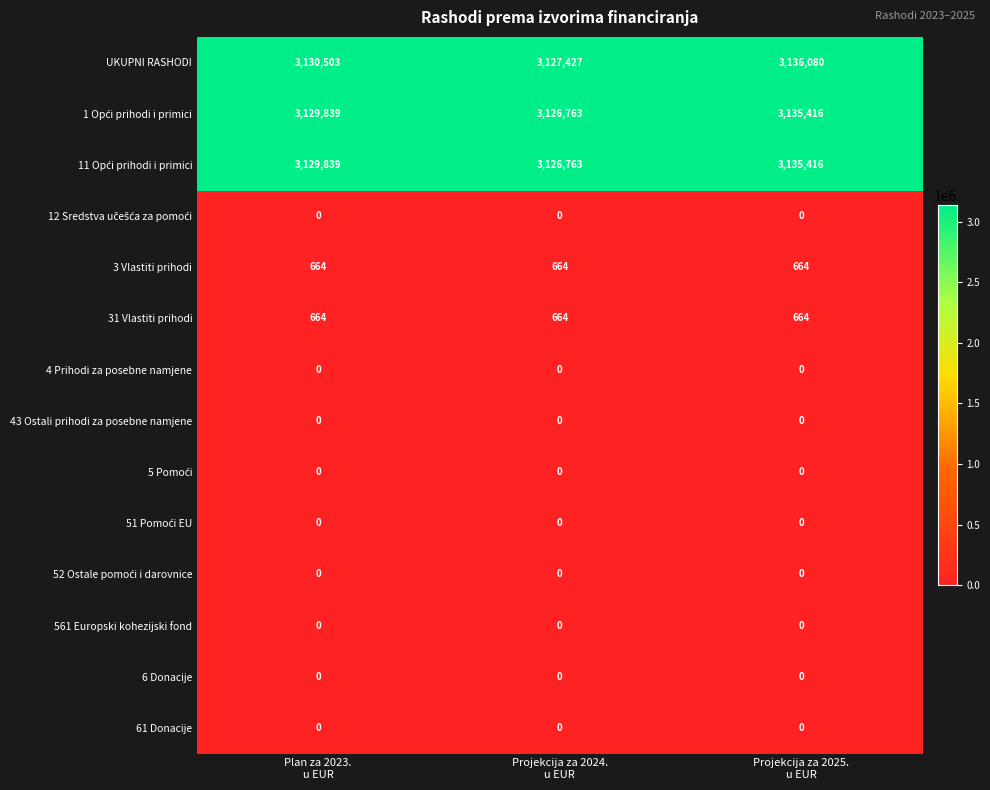

What is the average value of the UKUPNI RASHODI series?

3131337